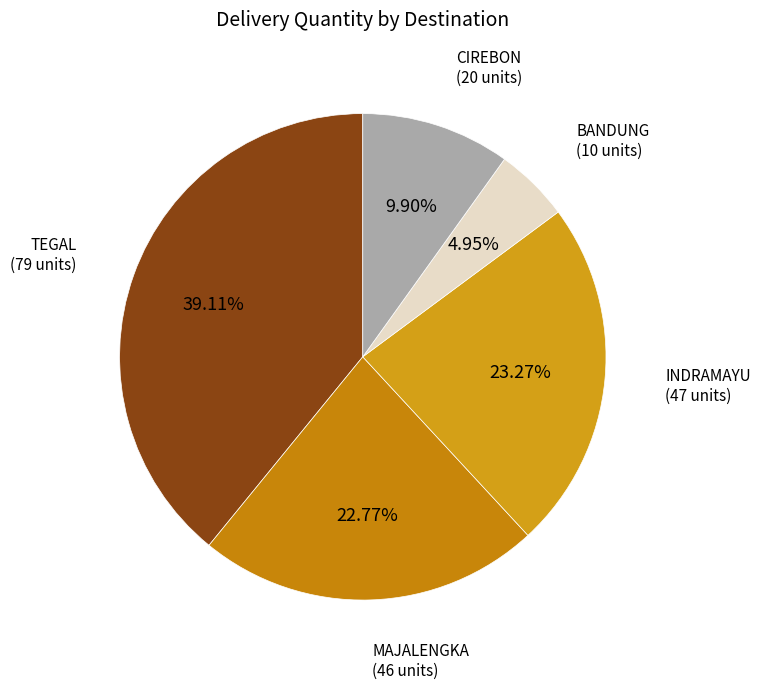

Approximately how many times larger is the value at INDRAMAYU compared to TEGAL?

0.6